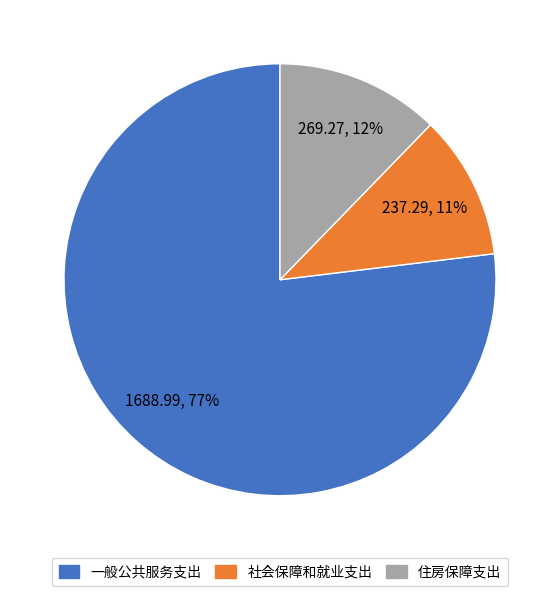

Which slice represents more than half of the pie?

一般公共服务支出